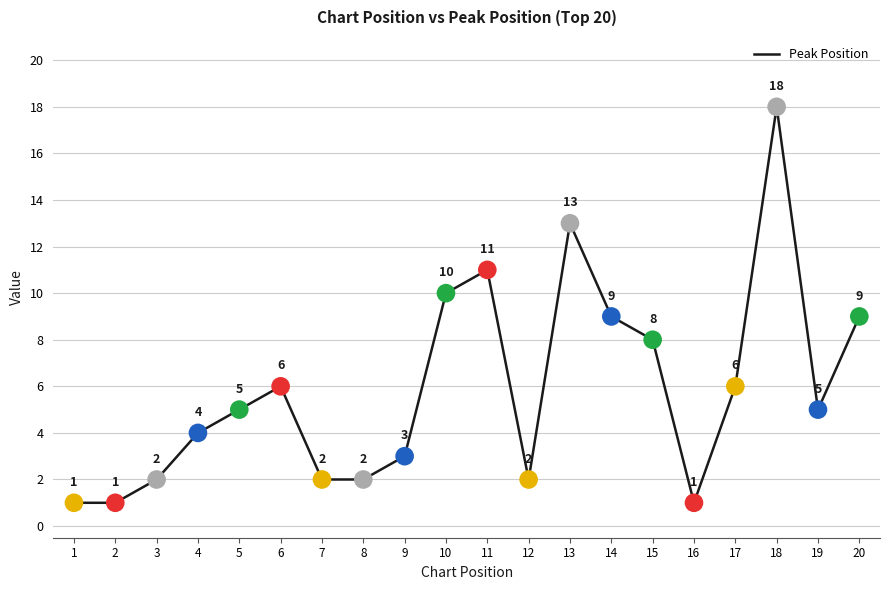

What is the ratio of the value at 6 to the value at 8?

3.0